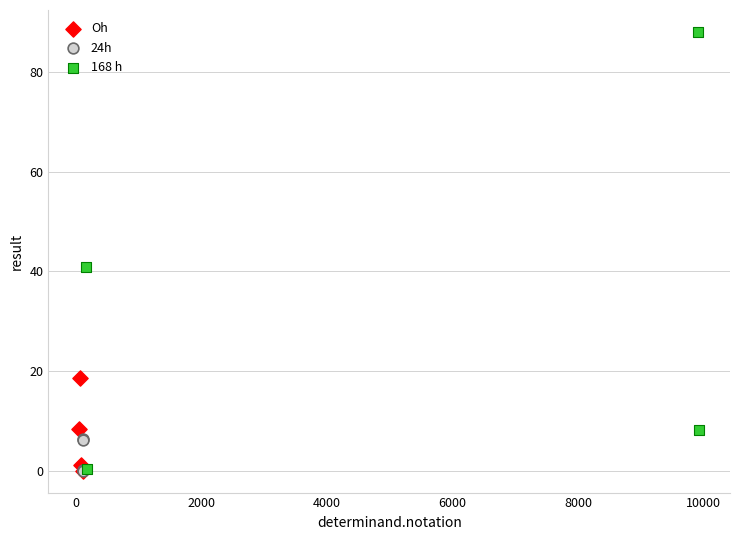

Which series reaches the maximum Y coordinate?

168 h